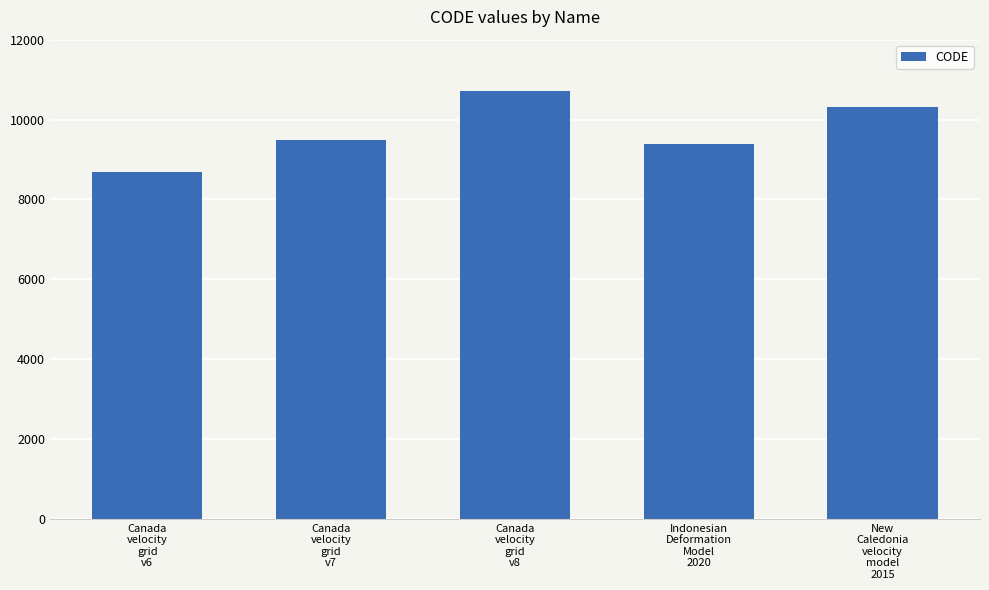

Reading left to right, what are all the values shown in this chart?

Canada
velocity
grid
v6=8676	Canada
velocity
grid
v7=9483	Canada
velocity
grid
v8=10707	Indonesian
Deformation
Model
2020=9375	New
Caledonia
velocity
model
2015=10323